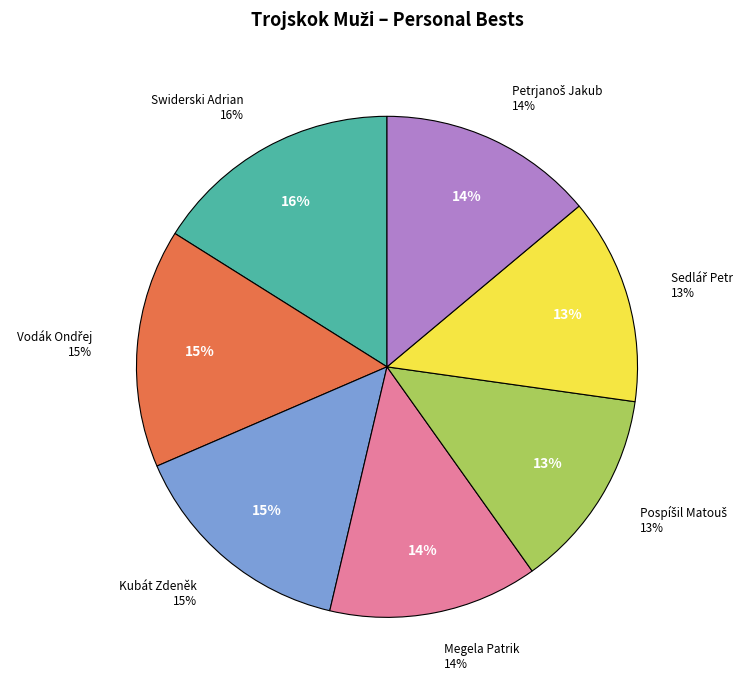

Is there a majority slice in this chart?

No